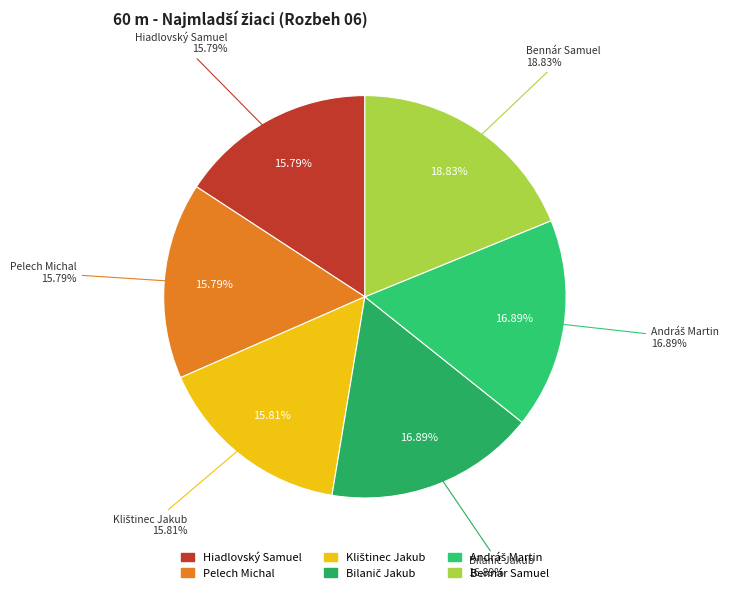

How many slices are in this pie chart?

6